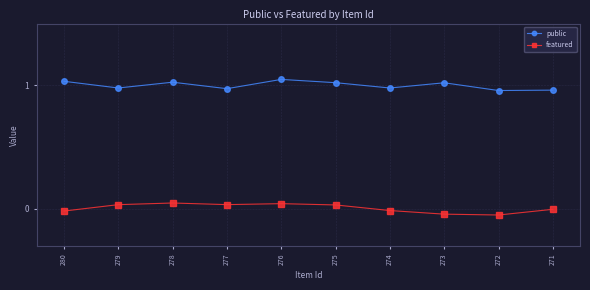

What is the difference between the maximum and second lowest values in the featured series?

0.1